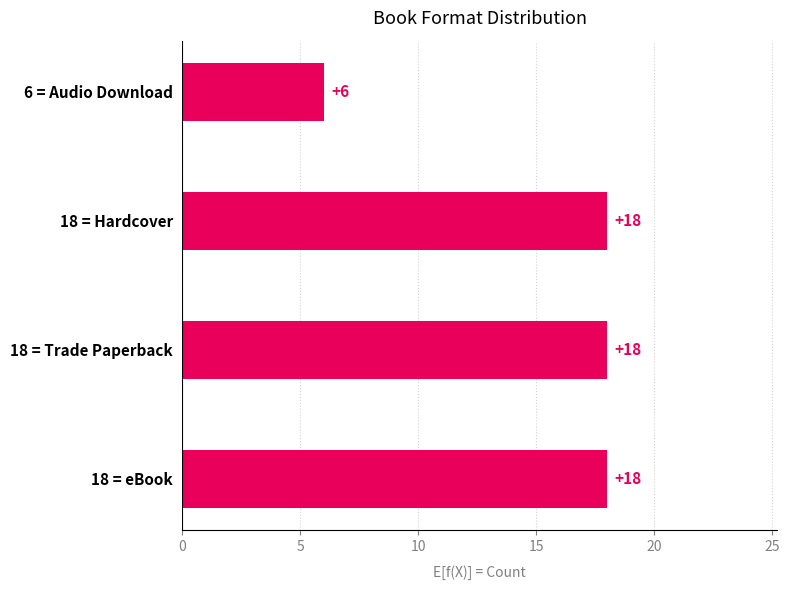

Reading bottom to top, list all the values displayed in this chart.

18	18	18	6